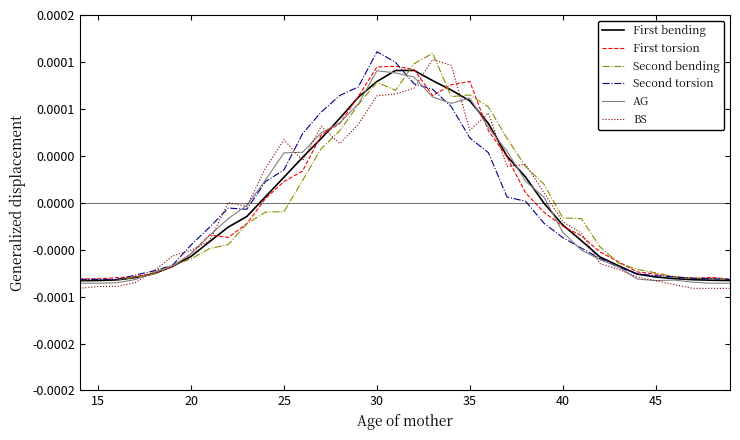

Does the chart display data point markers on the line(s)?

No